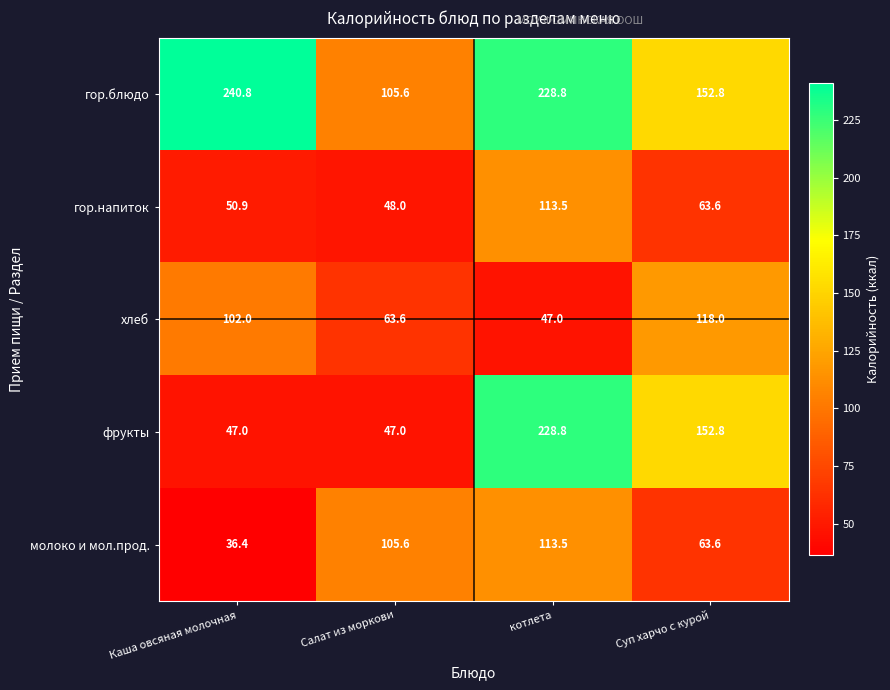

How many distinct data groups are displayed?

5